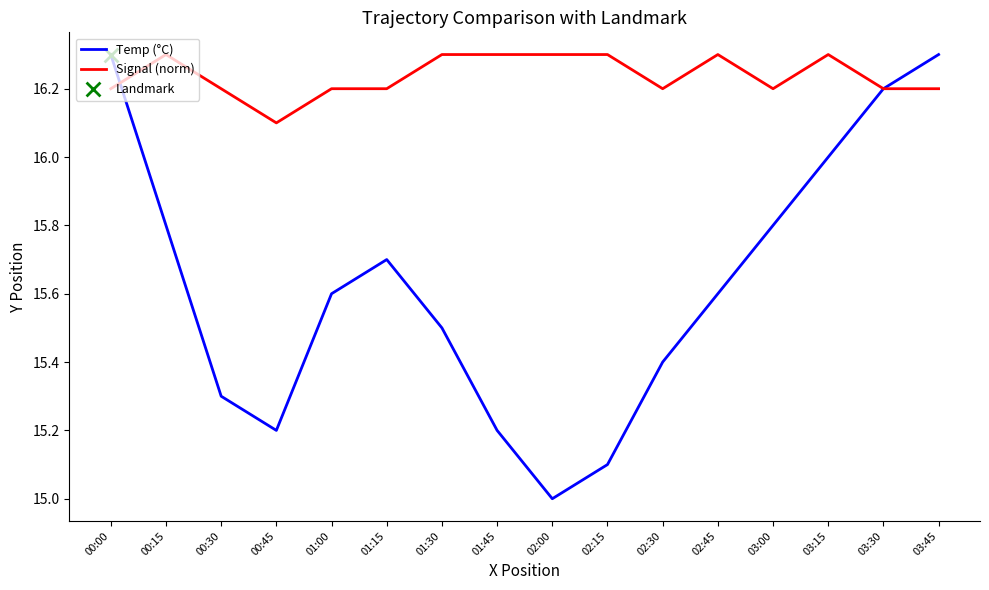

What is the total value across all series at 03:00?

32.0